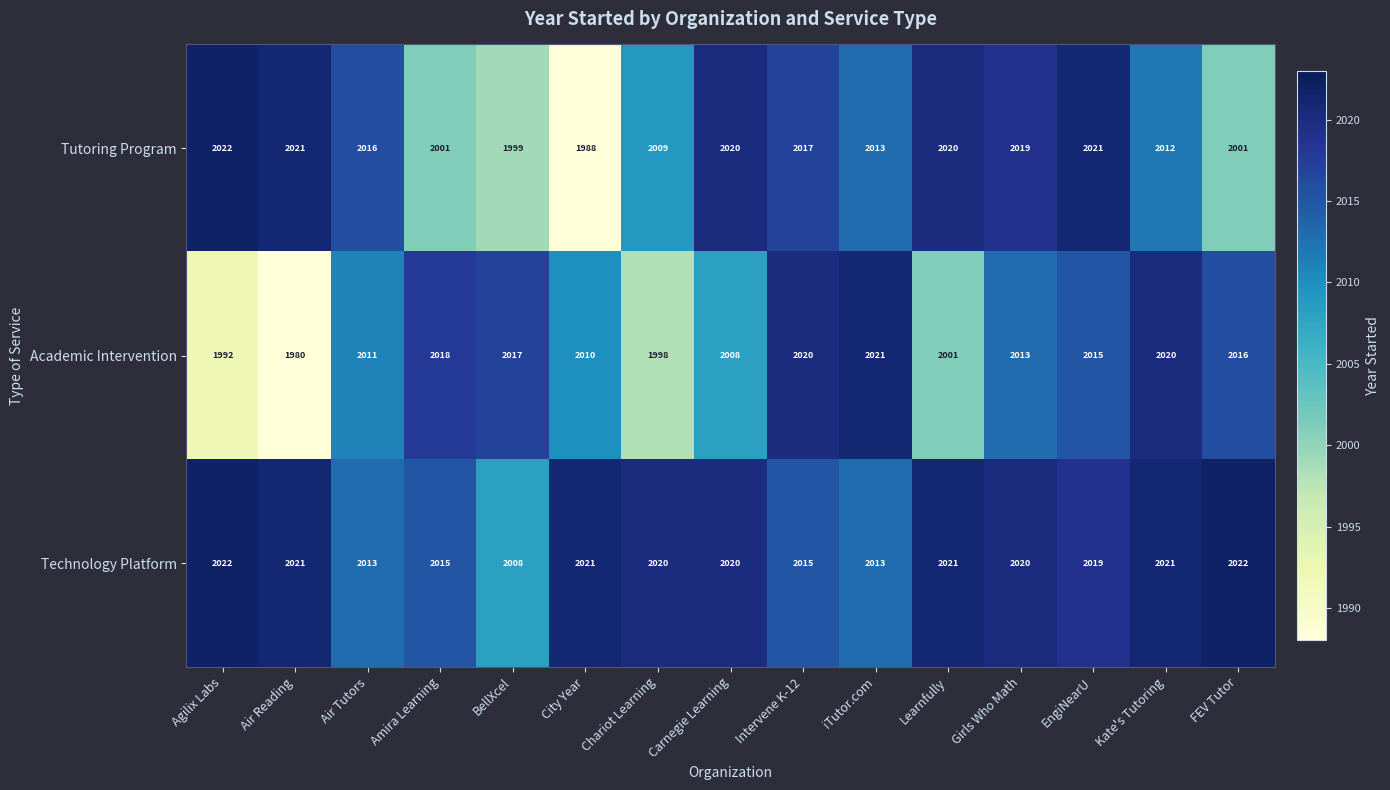

What is the difference between the maximum and second lowest values in the Tutoring Program series?

23